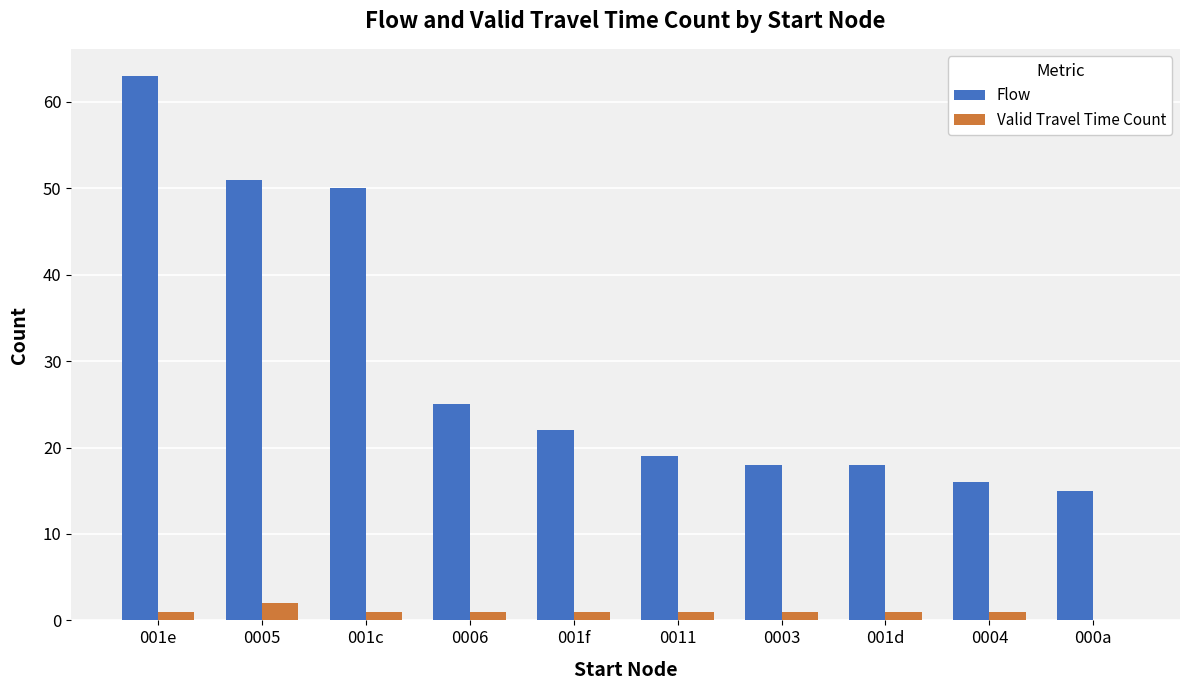

What is the sum of all Flow values?

297